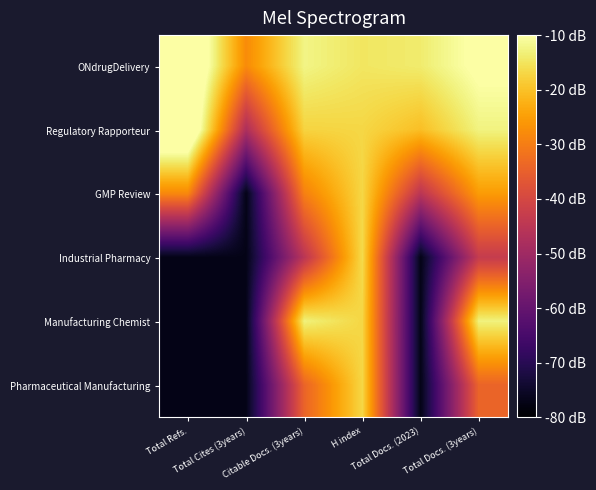

How many distinct data groups are displayed?

6